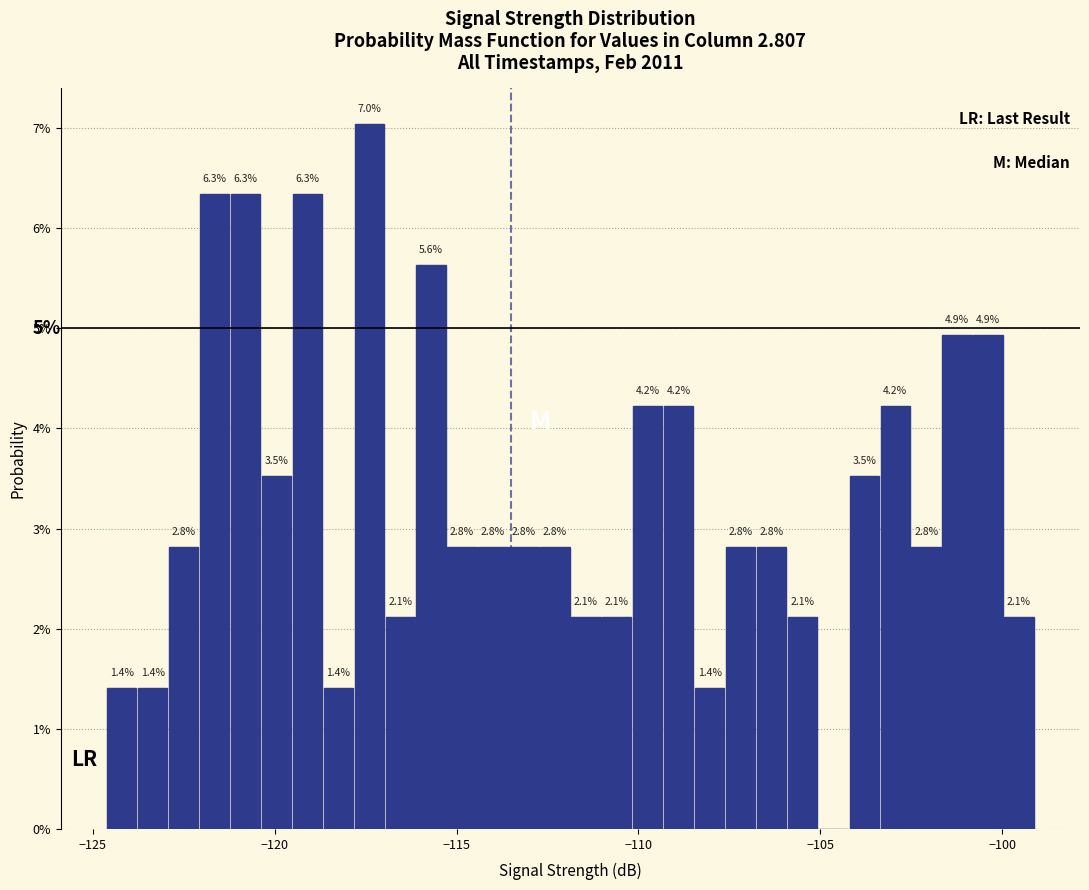

Read against the x-axis, roughly where is the centre of the tallest bar?

-117.5